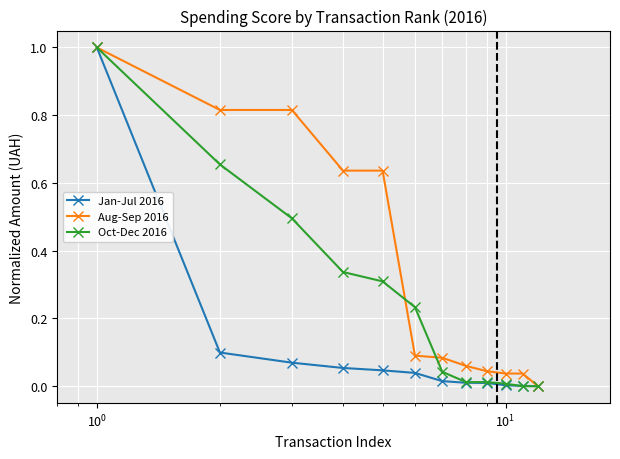

Which series has the largest total across all categories?

Aug-Sep 2016